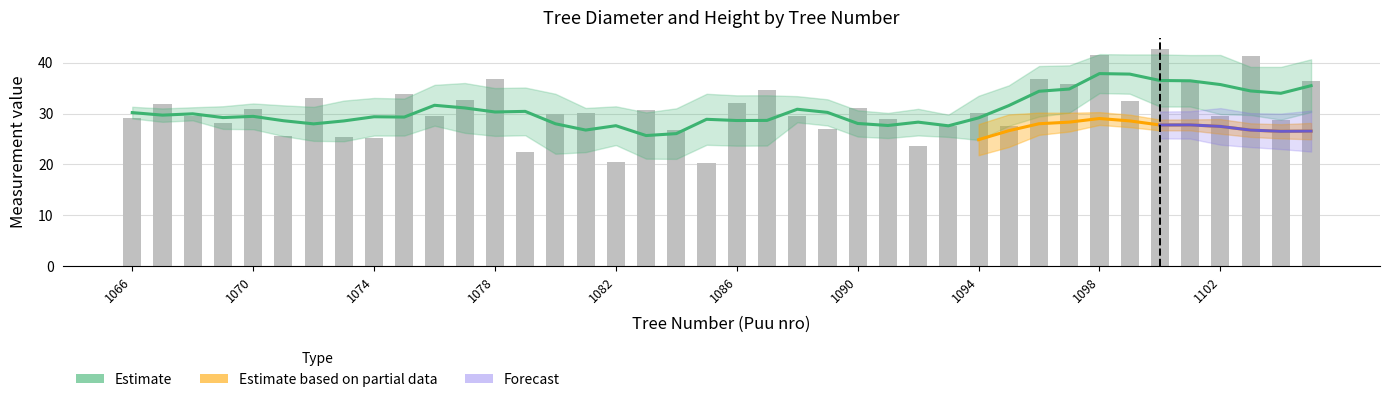

List the labels in order of value, smallest first.

1085, 1082, 1079, 1092, 1074, 1073, 1071, 1084, 1089, 1093, 1095, 1069, 1104, 1091, 1066, 1088, 1102, 1068, 1076, 1080, 1081, 1094, 1083, 1070, 1090, 1067, 1086, 1099, 1077, 1072, 1075, 1087, 1097, 1101, 1105, 1096, 1078, 1103, 1098, 1100